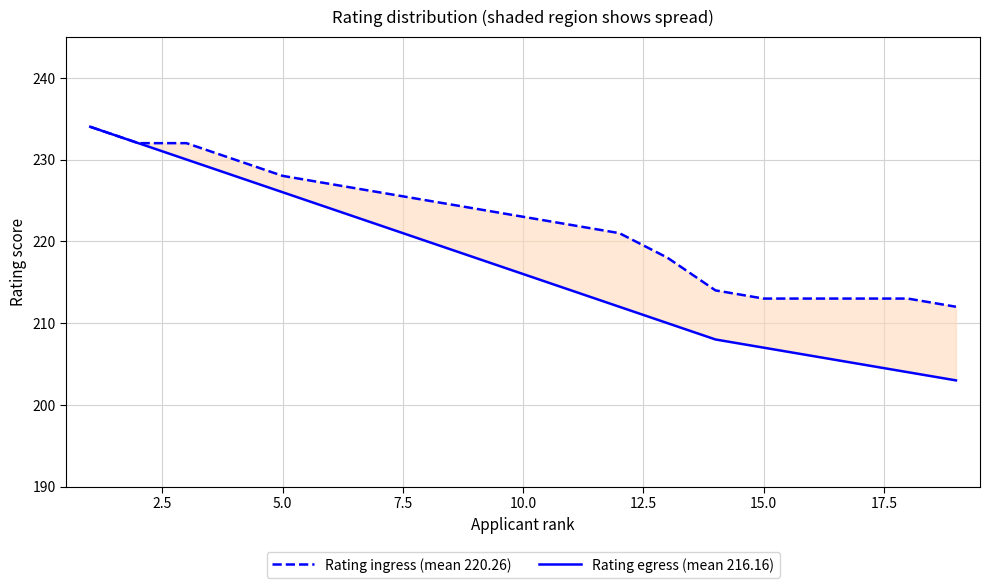

Reading left to right, extract all data points from this chart.

Rating ingress (mean 220.26): 234	232	232	230	228	227	226	225	224	223	222	221	218	214	213	213	213	213	212
Rating egress (mean 216.16): 234	232	230	228	226	224	222	220	218	216	214	212	210	208	207	206	205	204	203